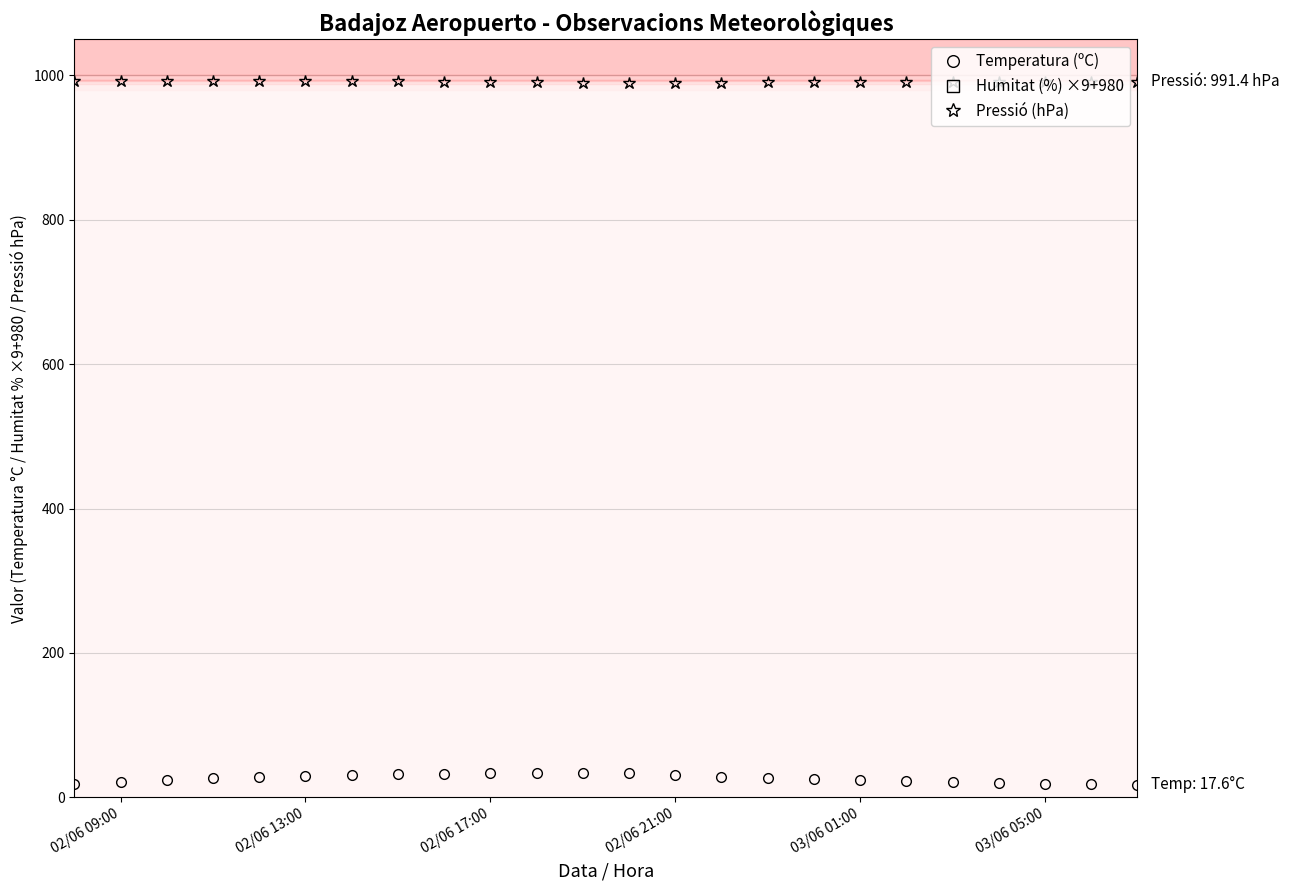

True or false: Temperatura (ºC) and Pressió (hPa) intersect in this chart.

False